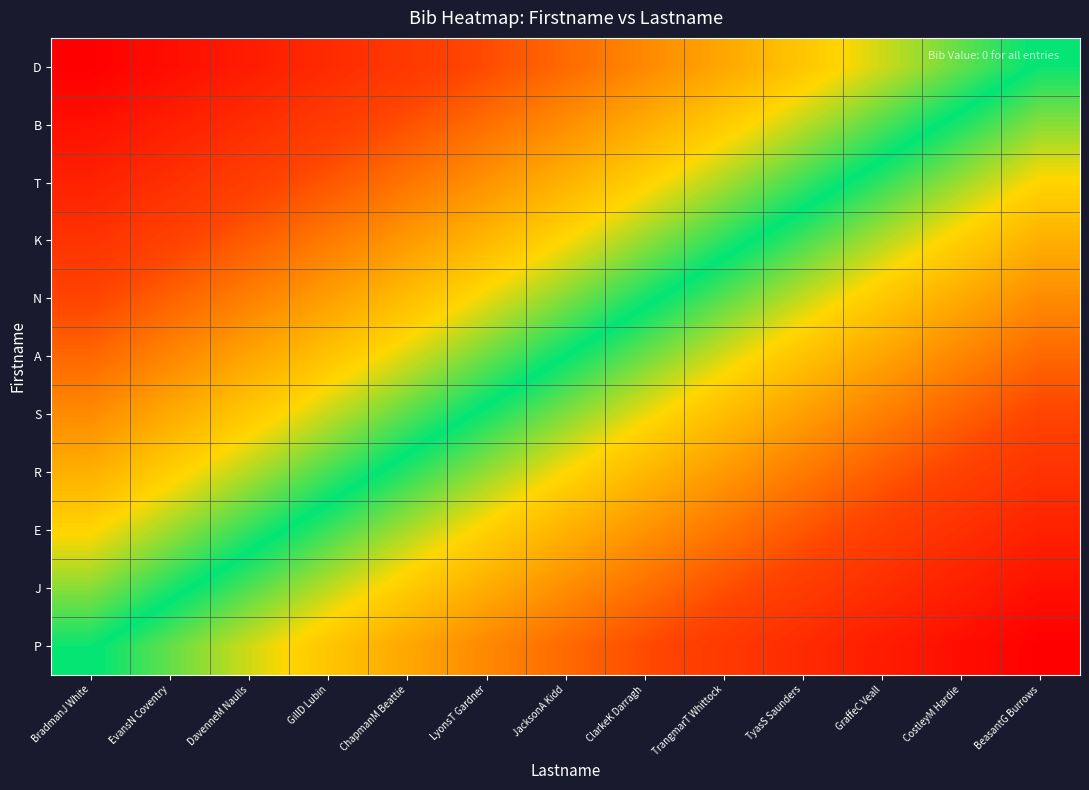

At which category is the sum across all series the highest?

BeasantG Burrows